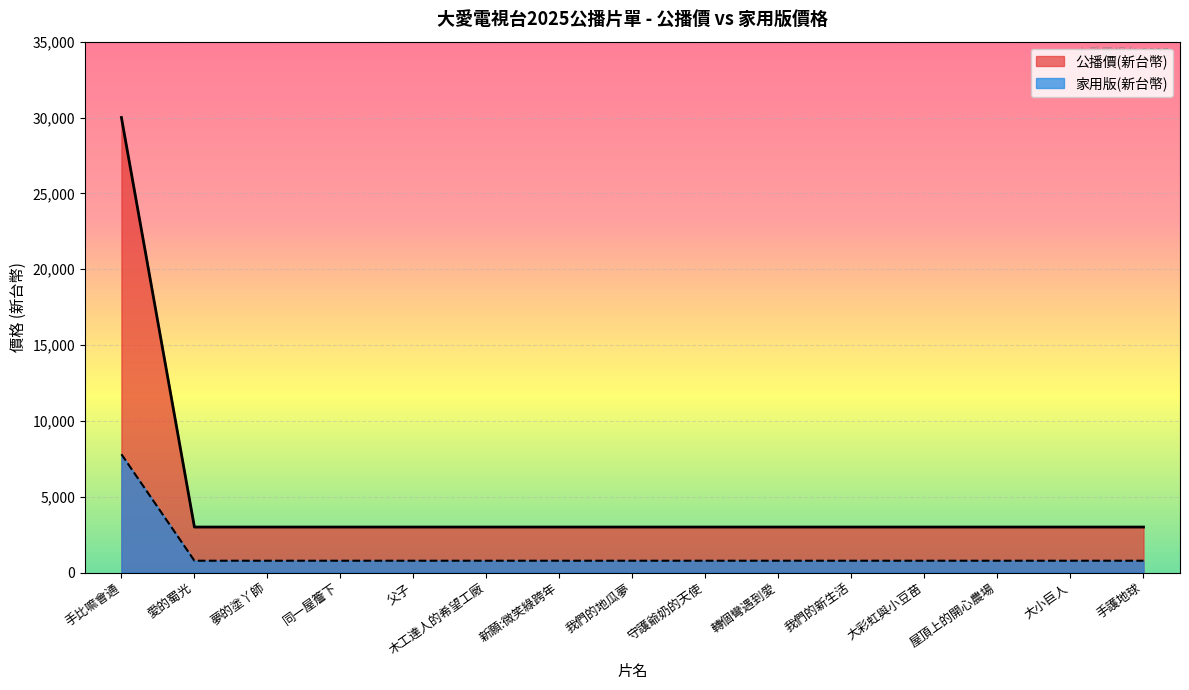

Rank the series by their average value, from highest to lowest.

公播價(新台幣), 家用版(新台幣)